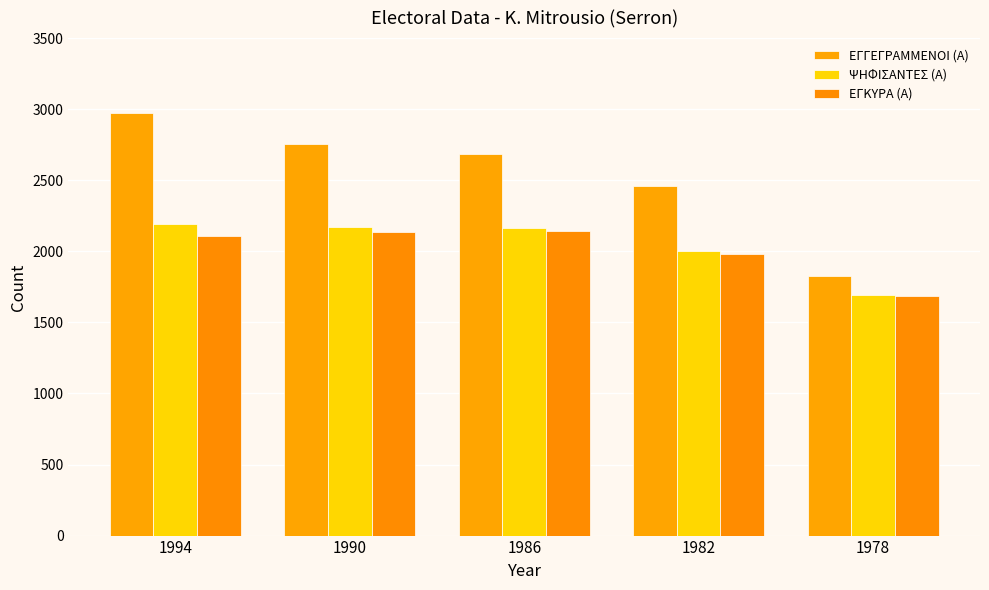

Count the number of data series in this chart.

3